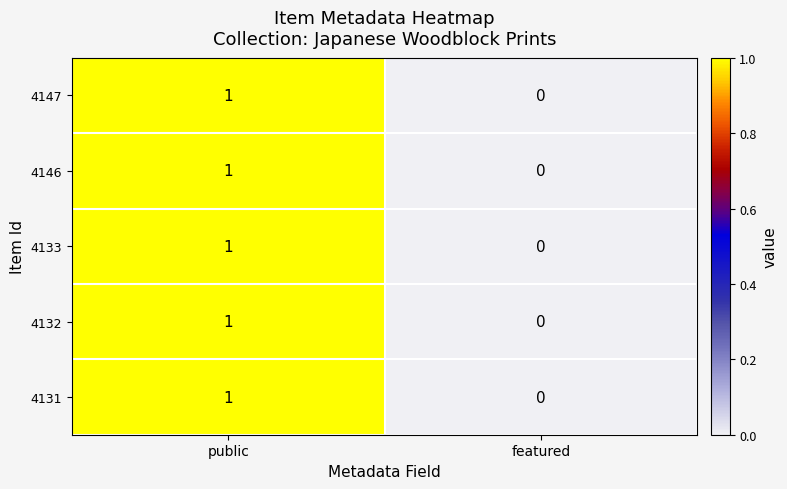

At which category is the sum across all series the highest?

public